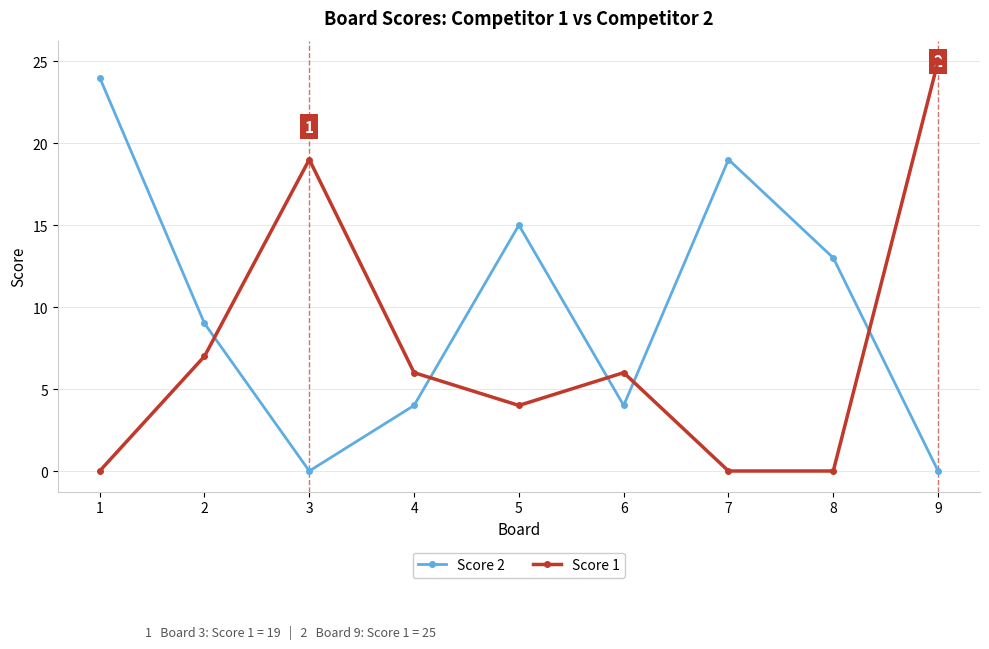

How many values in the Score 1 series are below 6?

4